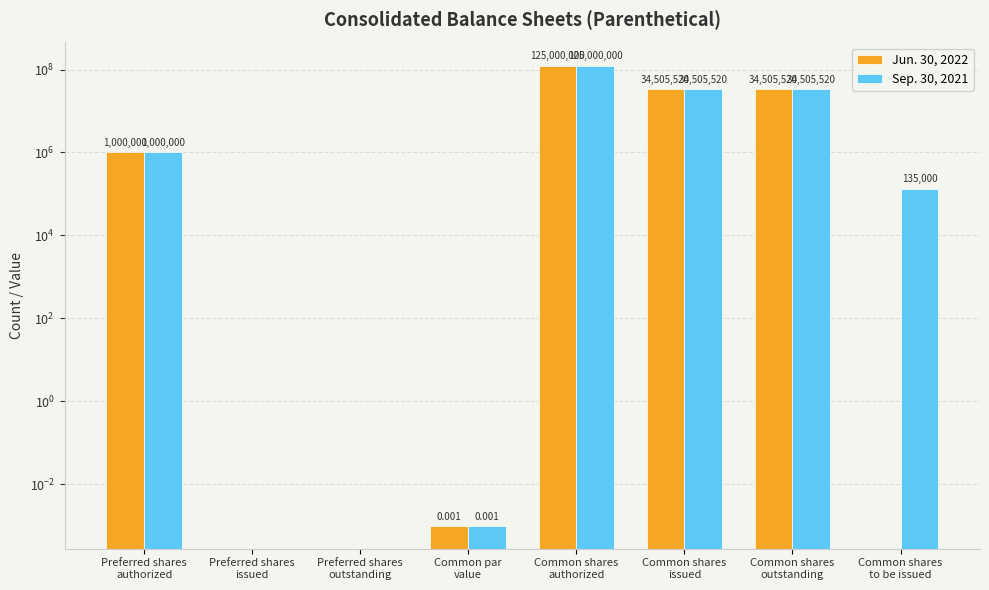

What value does the Jun. 30, 2022 series have at Common shares
outstanding?

34505520.0